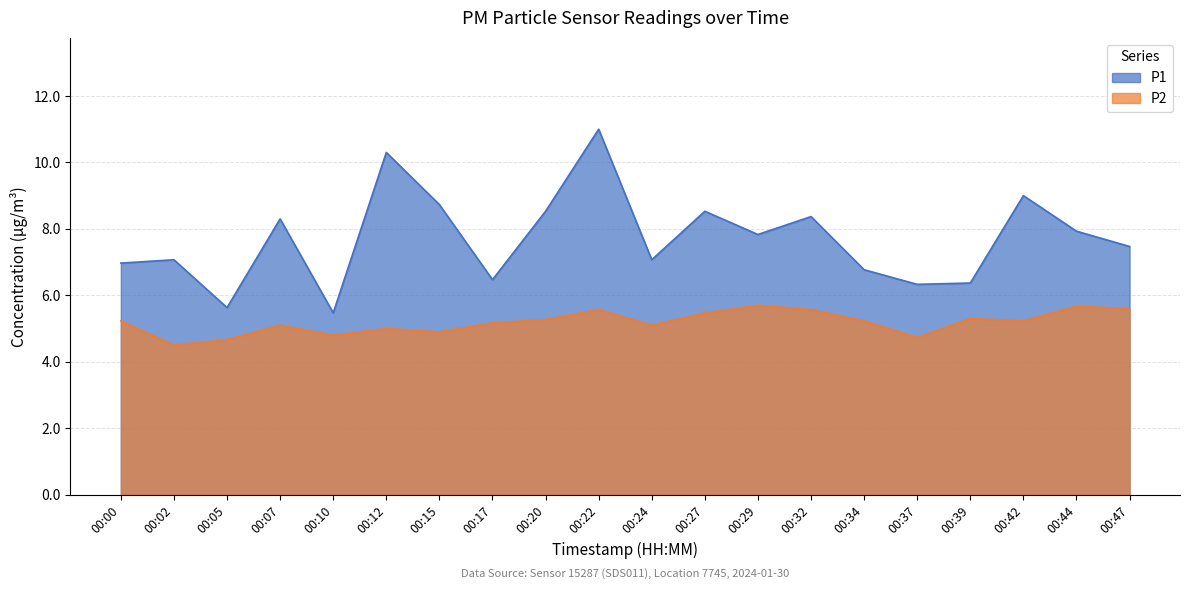

Reading right to left, extract all data points from this chart.

P1: 00:47=7.5	00:44=7.9	00:42=9.0	00:39=6.4	00:37=6.3	00:34=6.8	00:32=8.4	00:29=7.8	00:27=8.5	00:24=7.1	00:22=11.0	00:20=8.5	00:17=6.5	00:15=8.7	00:12=10.3	00:10=5.5	00:07=8.3	00:05=5.6	00:02=7.1	00:00=7.0
P2: 00:47=5.6	00:44=5.7	00:42=5.2	00:39=5.3	00:37=4.7	00:34=5.2	00:32=5.6	00:29=5.7	00:27=5.5	00:24=5.1	00:22=5.6	00:20=5.3	00:17=5.2	00:15=4.9	00:12=5.0	00:10=4.8	00:07=5.1	00:05=4.7	00:02=4.5	00:00=5.2